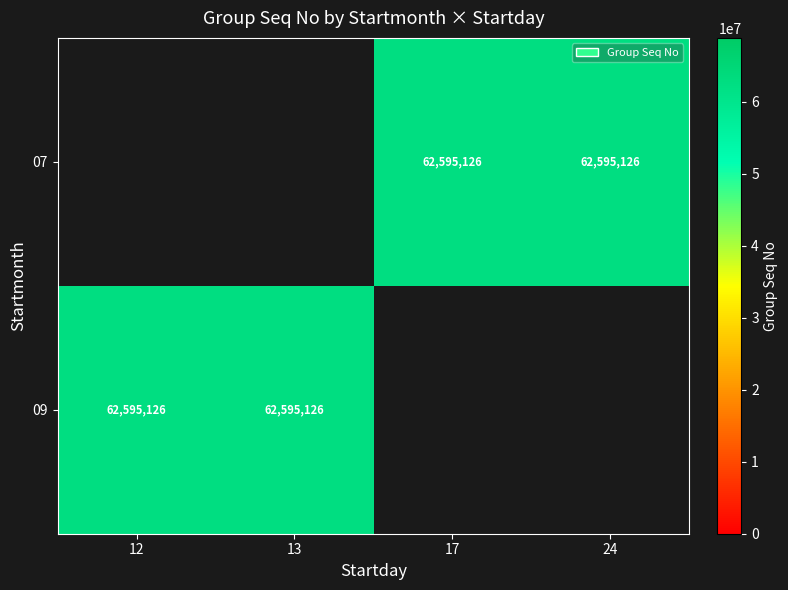

At which category does the chart reach its peak across all series?

17